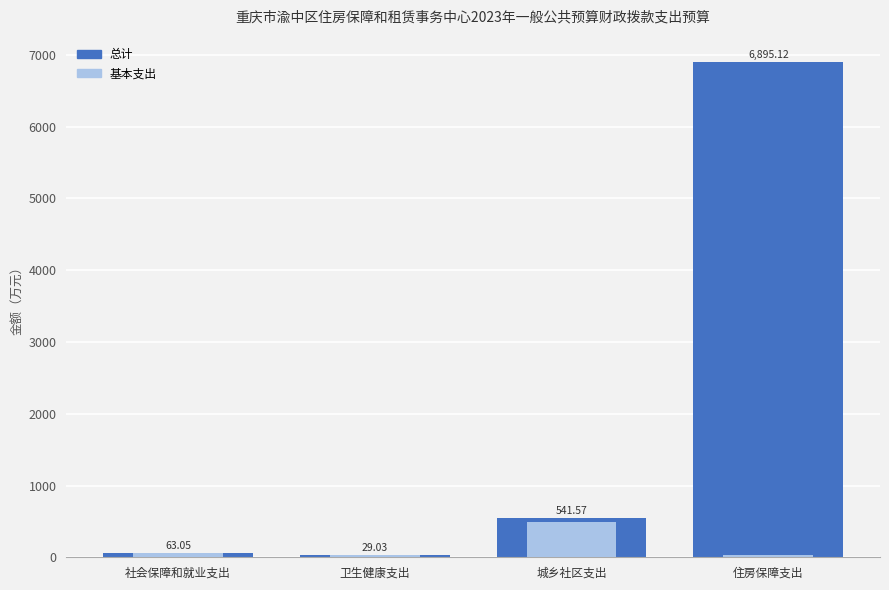

The 基本支出 series shows 50.6 at 卫生健康支出. True or false?

False